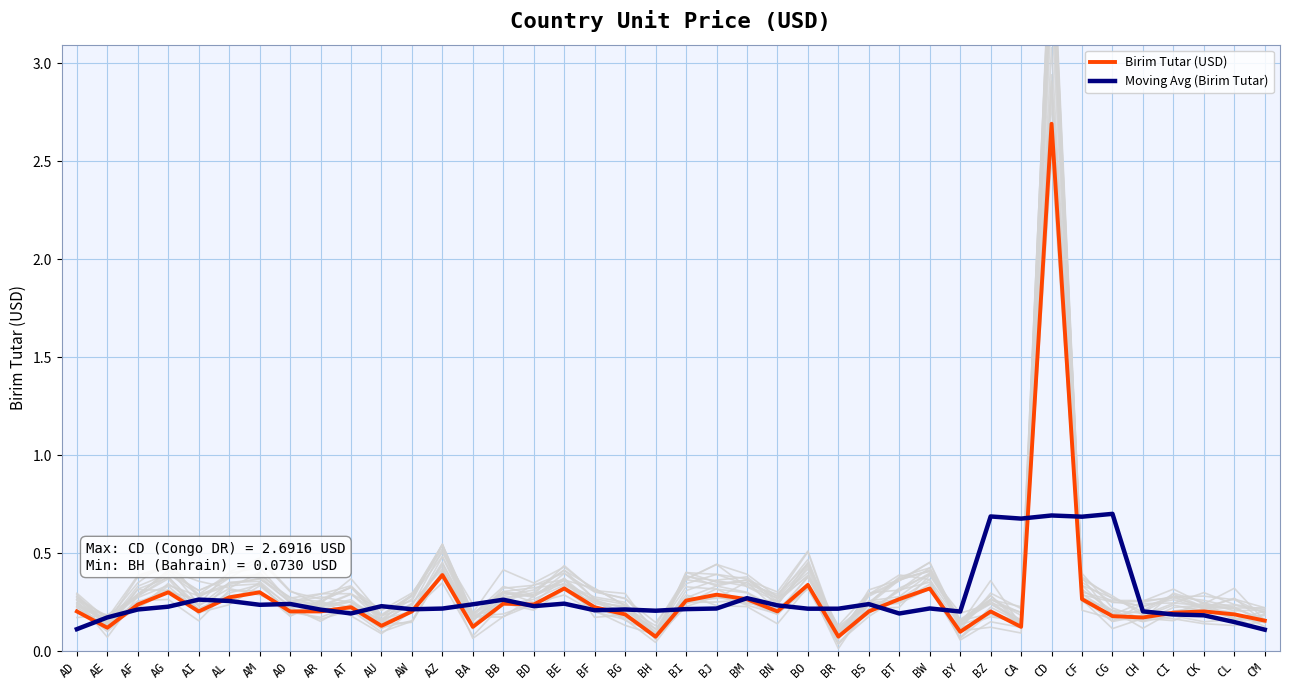

Which series has the largest total across all categories?

Birim Tutar (USD)